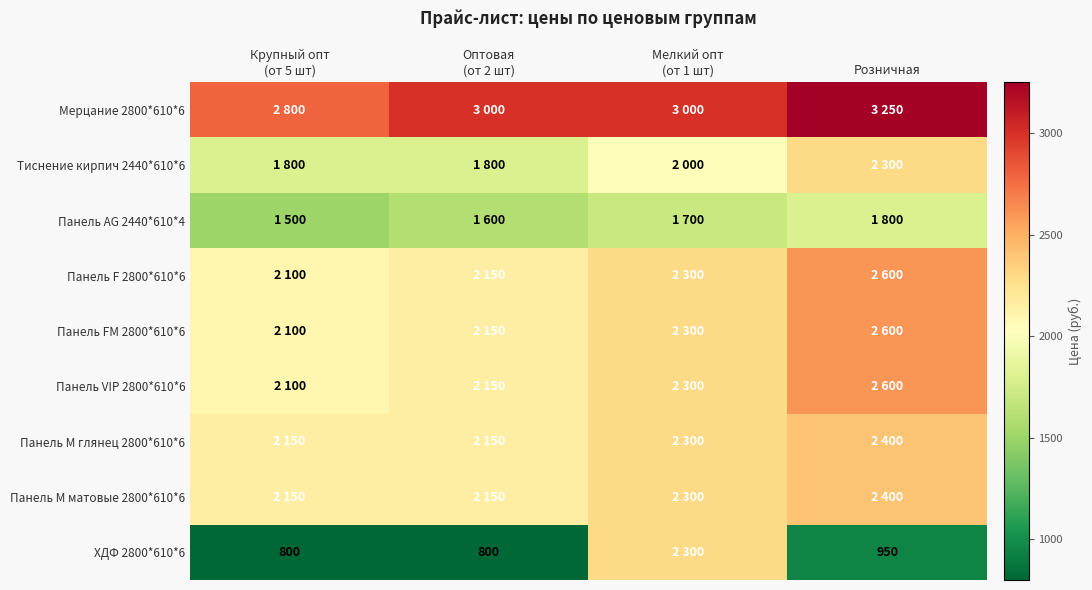

True or false: ХДФ 2800*610*6 has a value of 950 at Розничная.

True